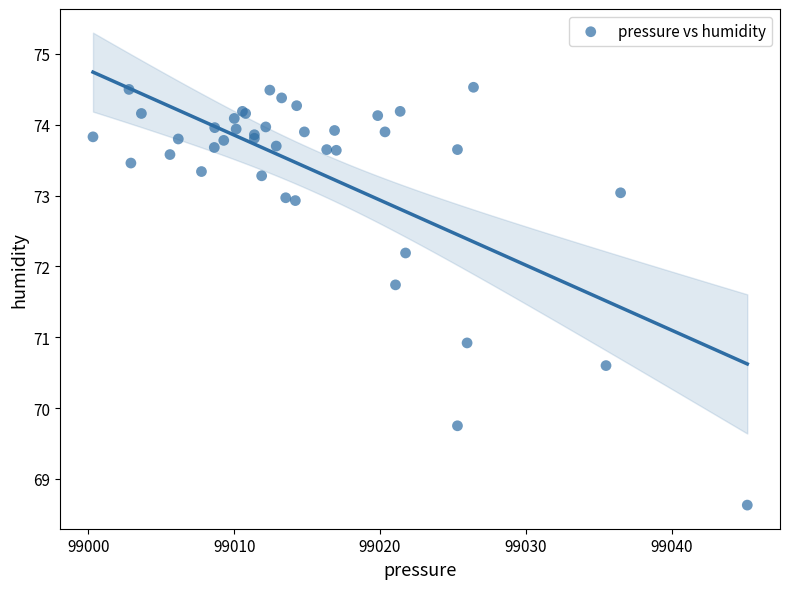

What Y value in the scatter plot is closest to 71?

70.9